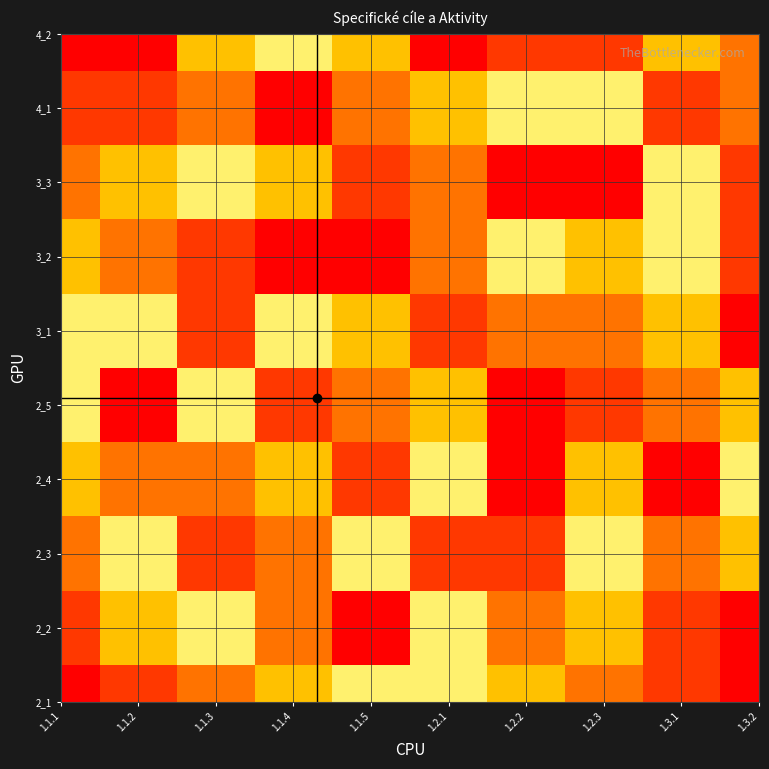

How many data points does each series have?

10